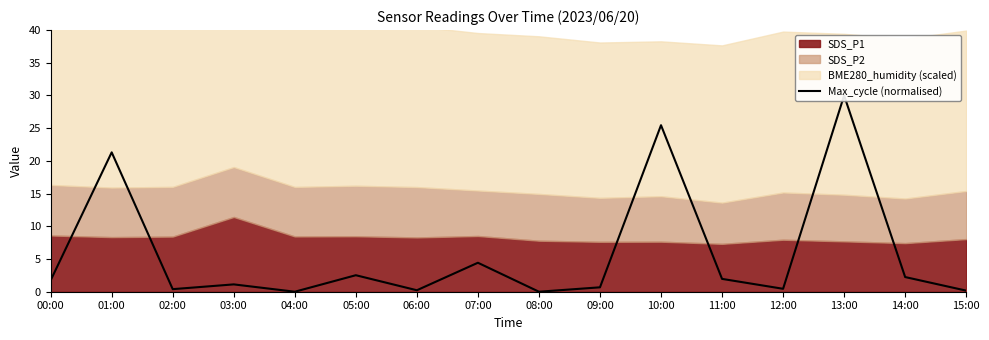

What is the value of the 14th point from the left?

30.0